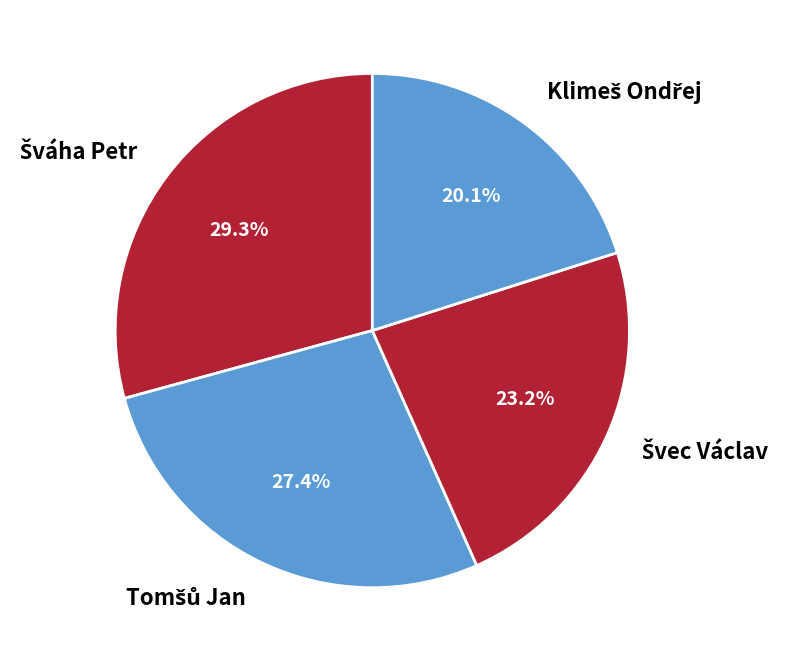

Is there a majority slice in this chart?

No